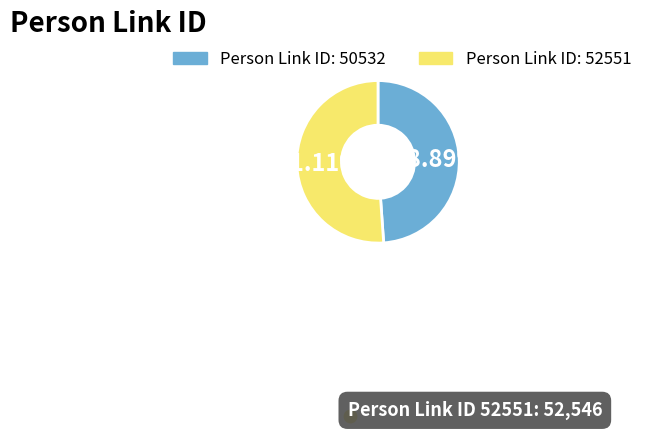

To the nearest percent, what is the average slice percentage?

50%